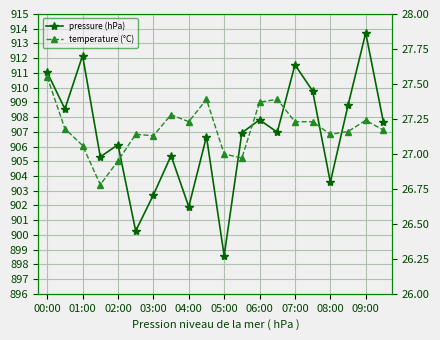

Reading left to right, list all the values displayed in this chart.

pressure (hPa): 911.0	908.5	912.2	905.3	906.1	900.3	902.7	905.4	901.9	906.7	898.6	906.9	907.8	907.0	911.6	909.8	903.6	908.8	913.7	907.7
temperature (°C): 27.6	27.2	27.1	26.8	26.9	27.1	27.1	27.3	27.2	27.4	27.0	27.0	27.4	27.4	27.2	27.2	27.1	27.2	27.2	27.2